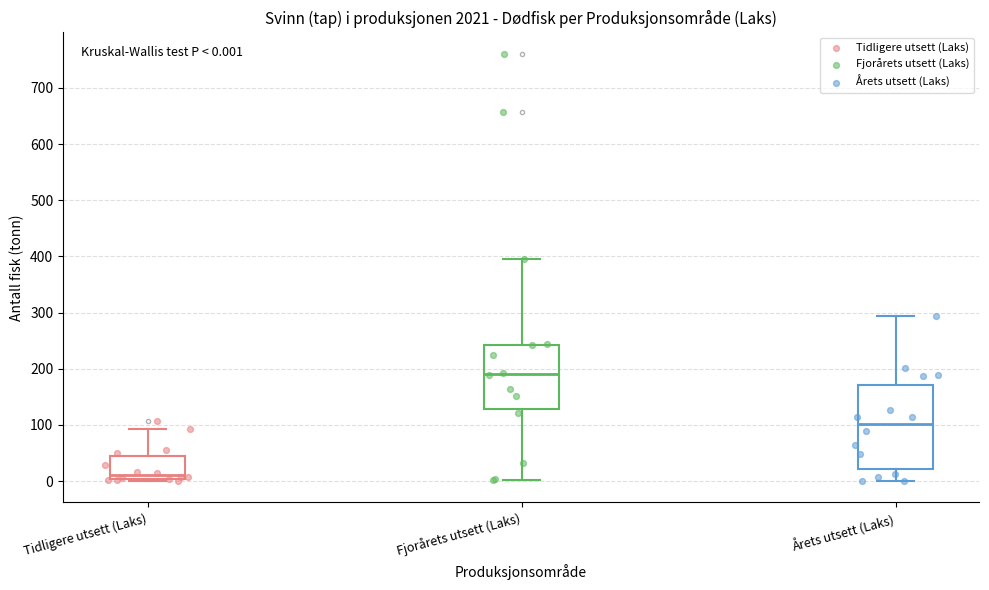

Which box has the highest median line?

Fjorårets utsett (Laks)